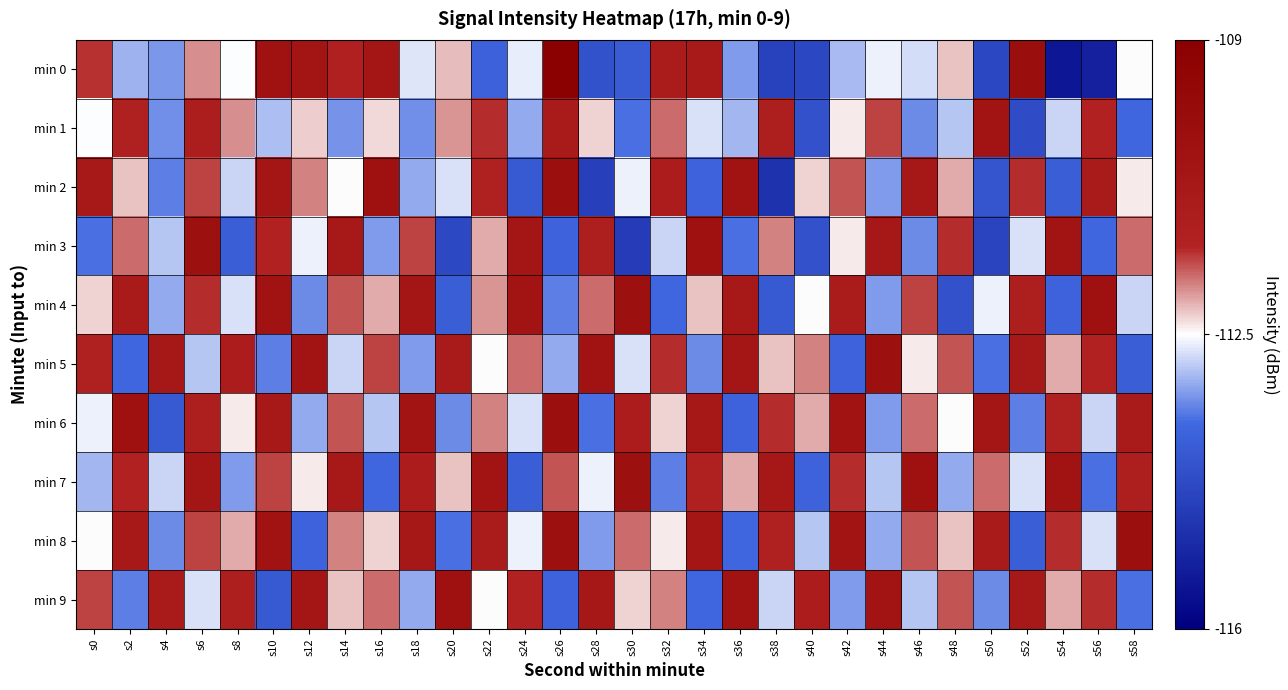

What is the total value across all series at s24?

-1123.0